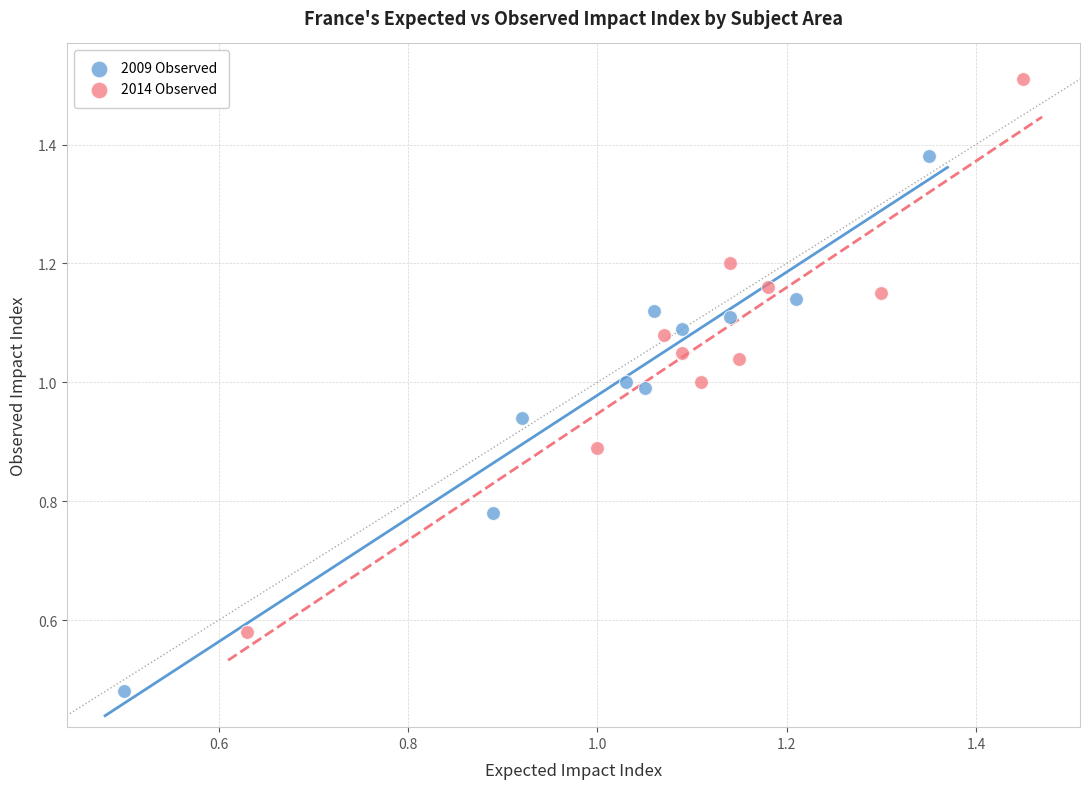

What are all the series names shown in the legend?

2009 Observed, 2014 Observed